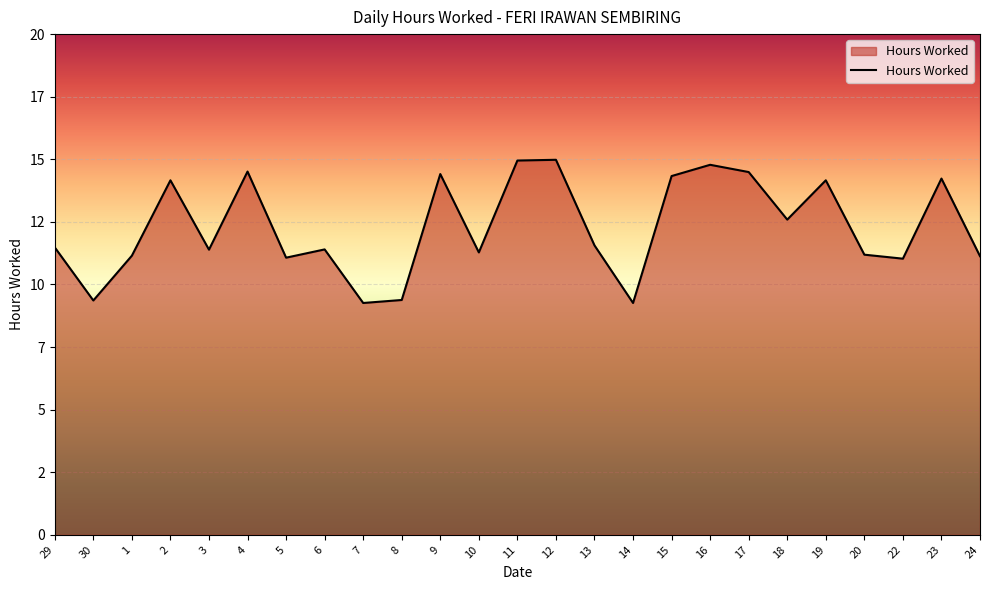

The value at 18 is 12.6. True or false?

True